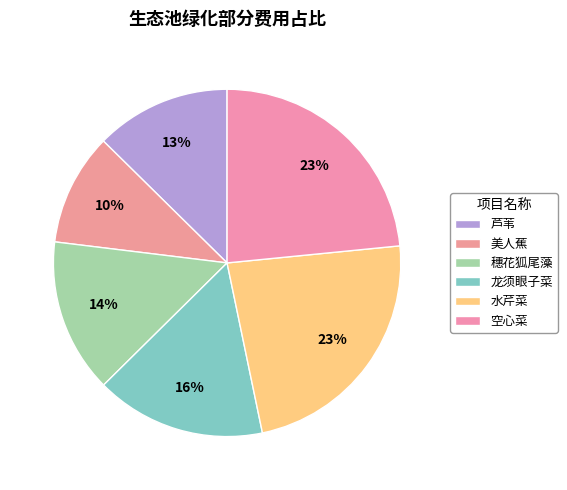

Which has a higher value, 美人蕉 or 芦苇?

芦苇